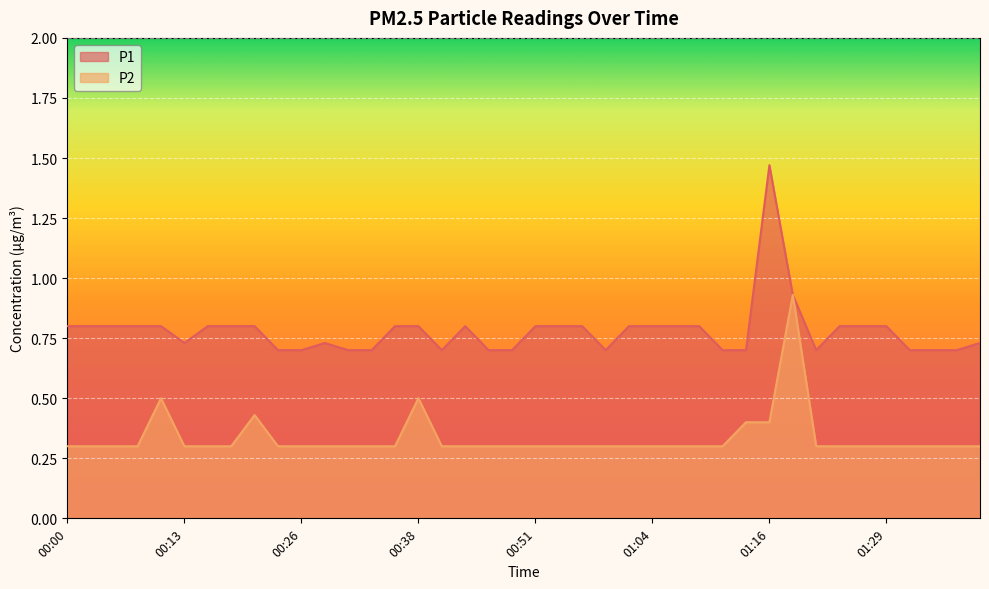

Reading left to right, what are all the values shown in this chart?

P1: 00:00=0.8	00:03=0.8	00:06=0.8	00:08=0.8	00:11=0.8	00:13=0.7	00:16=0.8	00:18=0.8	00:21=0.8	00:23=0.7	00:26=0.7	00:28=0.7	00:31=0.7	00:33=0.7	00:36=0.8	00:38=0.8	00:41=0.7	00:43=0.8	00:46=0.7	00:48=0.7	00:51=0.8	00:53=0.8	00:56=0.8	00:59=0.7	01:01=0.8	01:04=0.8	01:06=0.8	01:09=0.8	01:11=0.7	01:14=0.7	01:16=1.5	01:19=0.9	01:21=0.7	01:24=0.8	01:26=0.8	01:29=0.8	01:31=0.7	01:34=0.7	01:36=0.7	01:39=0.7
P2: 00:00=0.3	00:03=0.3	00:06=0.3	00:08=0.3	00:11=0.5	00:13=0.3	00:16=0.3	00:18=0.3	00:21=0.4	00:23=0.3	00:26=0.3	00:28=0.3	00:31=0.3	00:33=0.3	00:36=0.3	00:38=0.5	00:41=0.3	00:43=0.3	00:46=0.3	00:48=0.3	00:51=0.3	00:53=0.3	00:56=0.3	00:59=0.3	01:01=0.3	01:04=0.3	01:06=0.3	01:09=0.3	01:11=0.3	01:14=0.4	01:16=0.4	01:19=0.9	01:21=0.3	01:24=0.3	01:26=0.3	01:29=0.3	01:31=0.3	01:34=0.3	01:36=0.3	01:39=0.3